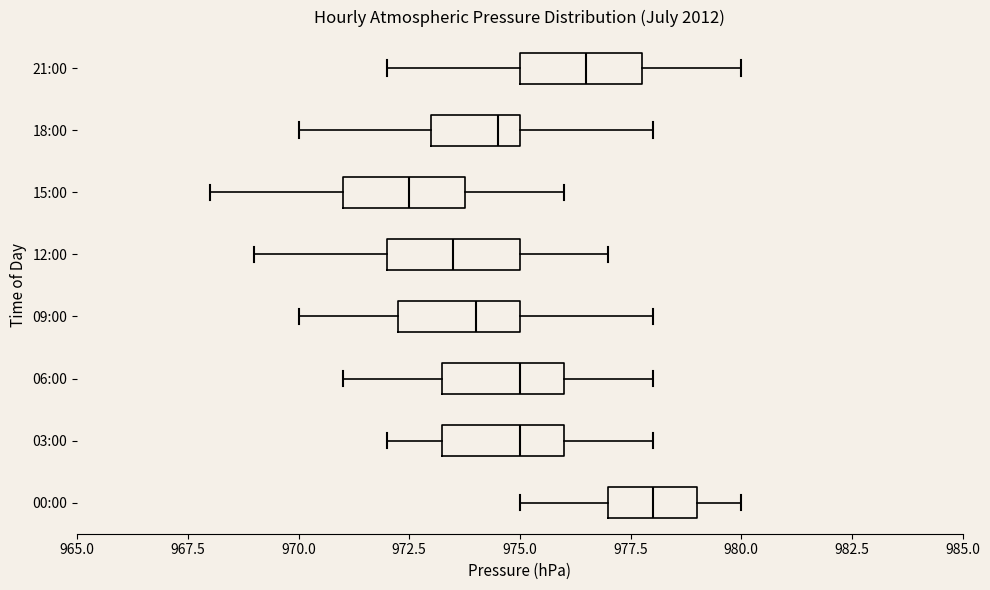

Which box has the furthest to the right median line?

00:00